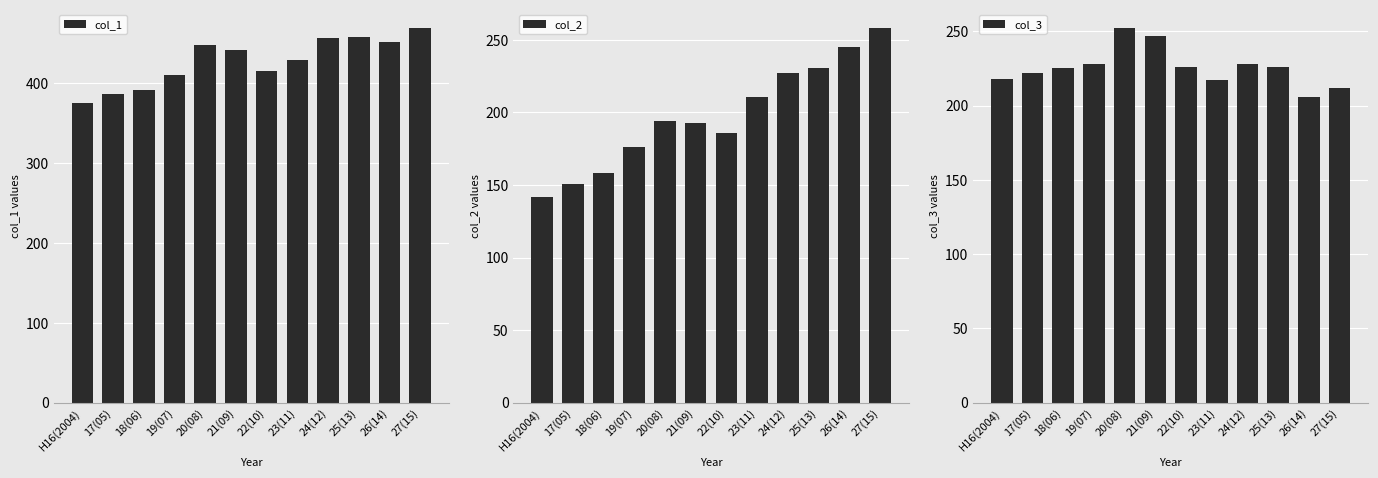

Is the value of col_1 at 26(14) greater than the value of col_2 at 20(08)?

Yes